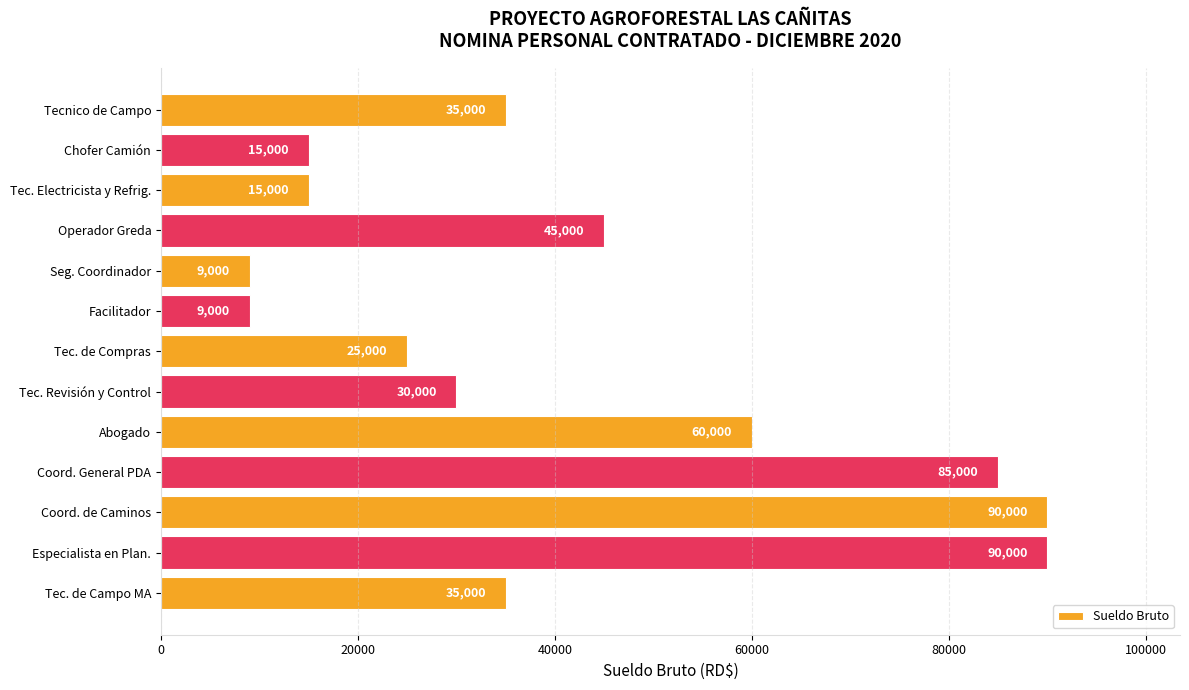

At which label is the value closest to 49500?

Operador Greda